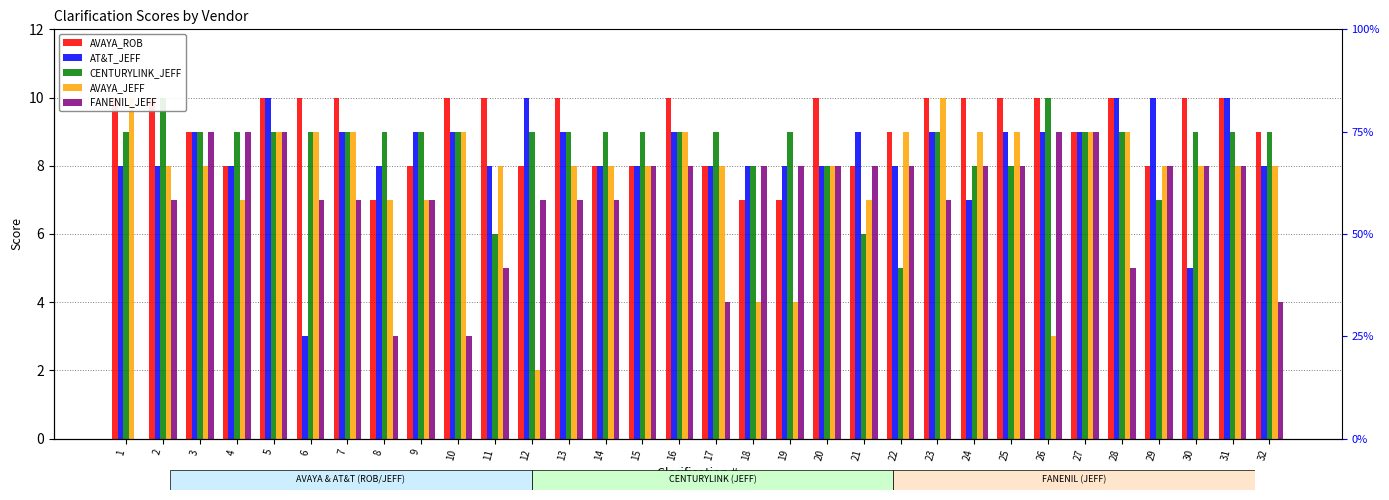

Reading left to right, extract all data points from this chart.

AVAYA_ROB: 10	10	9	8	10	10	10	7	8	10	10	8	10	8	8	10	8	7	7	10	8	9	10	10	10	10	9	10	8	10	10	9
AT&T_JEFF: 8	8	9	8	10	3	9	8	9	9	8	10	9	8	8	9	8	8	8	8	9	8	9	7	9	9	9	10	10	5	10	8
CENTURYLINK_JEFF: 9	10	9	9	9	9	9	9	9	9	6	9	9	9	9	9	9	8	9	8	6	5	9	8	8	10	9	9	7	9	9	9
AVAYA_JEFF: 10	8	8	7	9	9	9	7	7	9	8	2	8	8	8	9	8	4	4	8	7	9	10	9	9	3	9	9	8	8	8	8
FANENIL_JEFF: 0	7	9	9	9	7	7	3	7	3	5	7	7	7	8	8	4	8	8	8	8	8	7	8	8	9	9	5	8	8	8	4